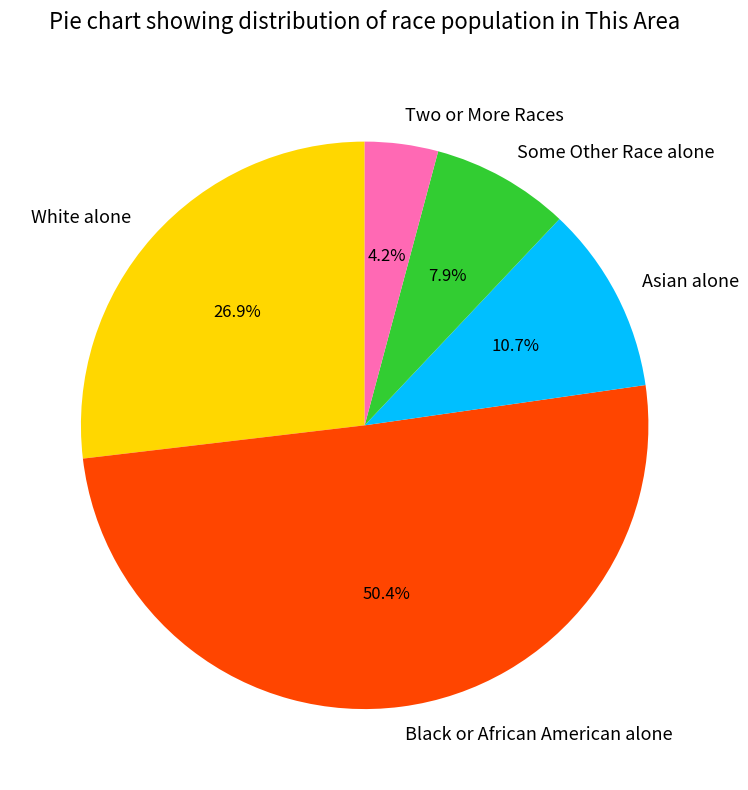

To the nearest percent, what is the difference between the largest and smallest slice percentages?

46%